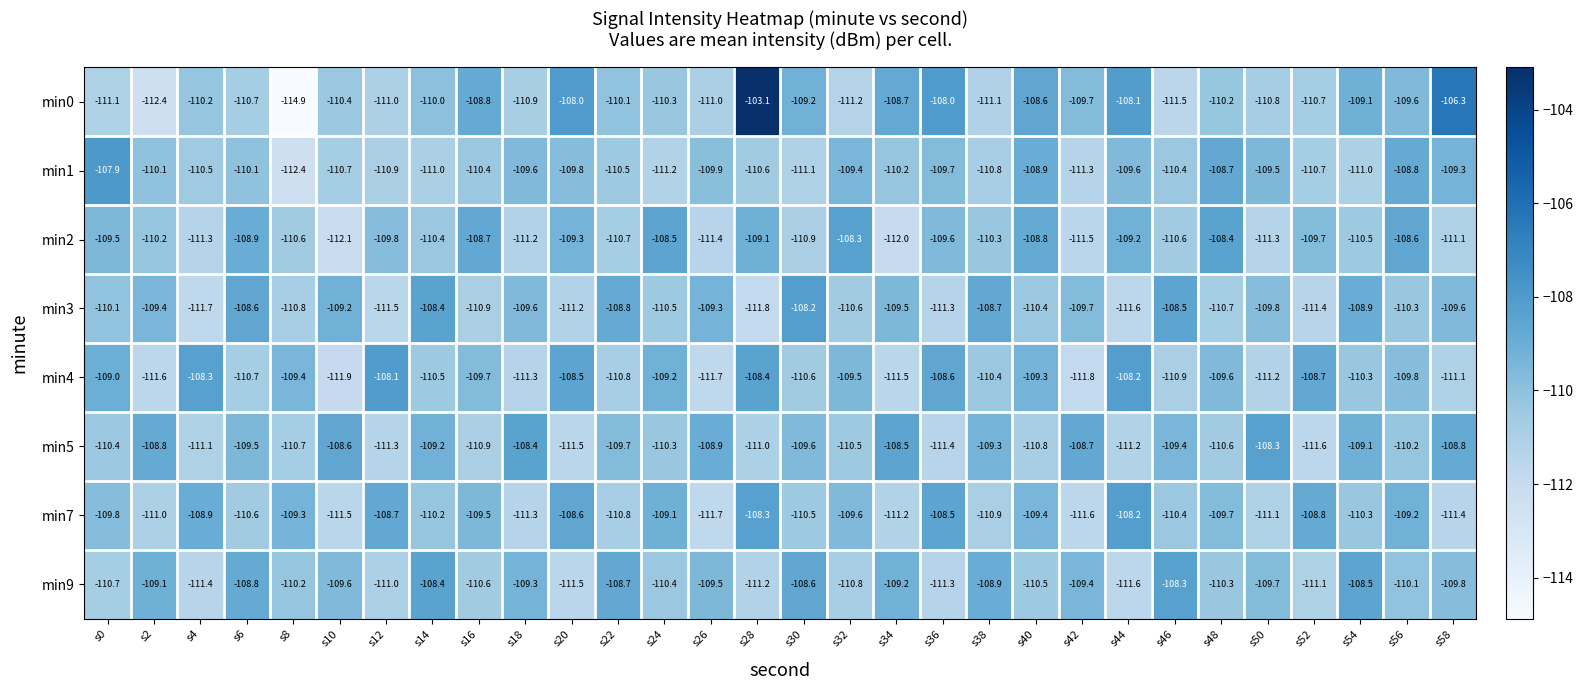

How many values in the min5 series are below -109?

22